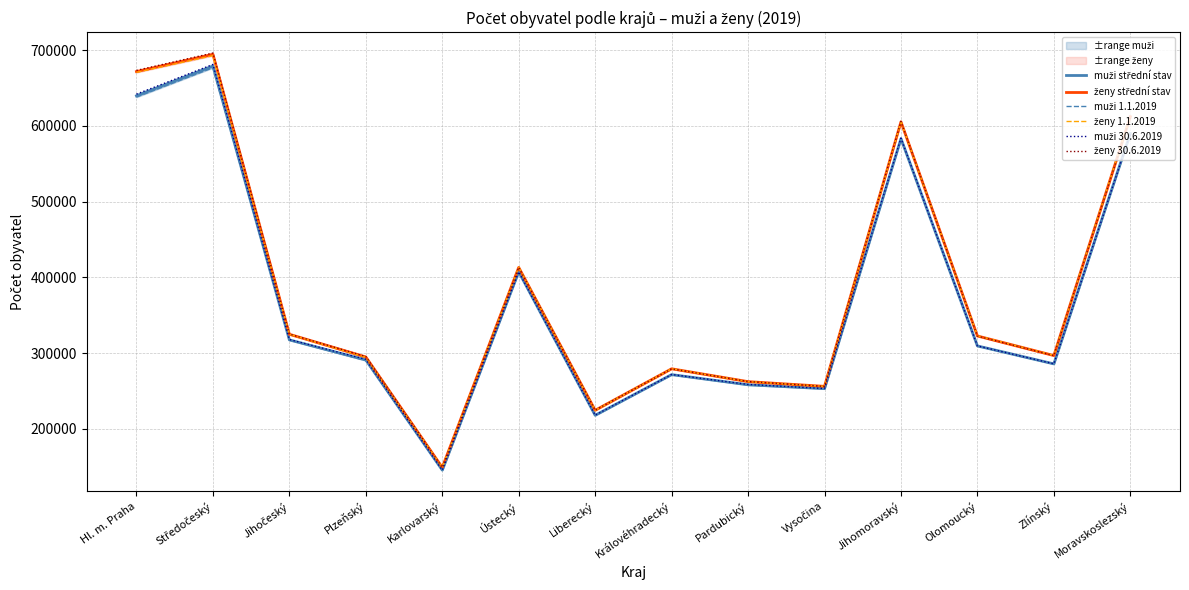

What is the spread (max minus min) of values at Pardubický?

4558